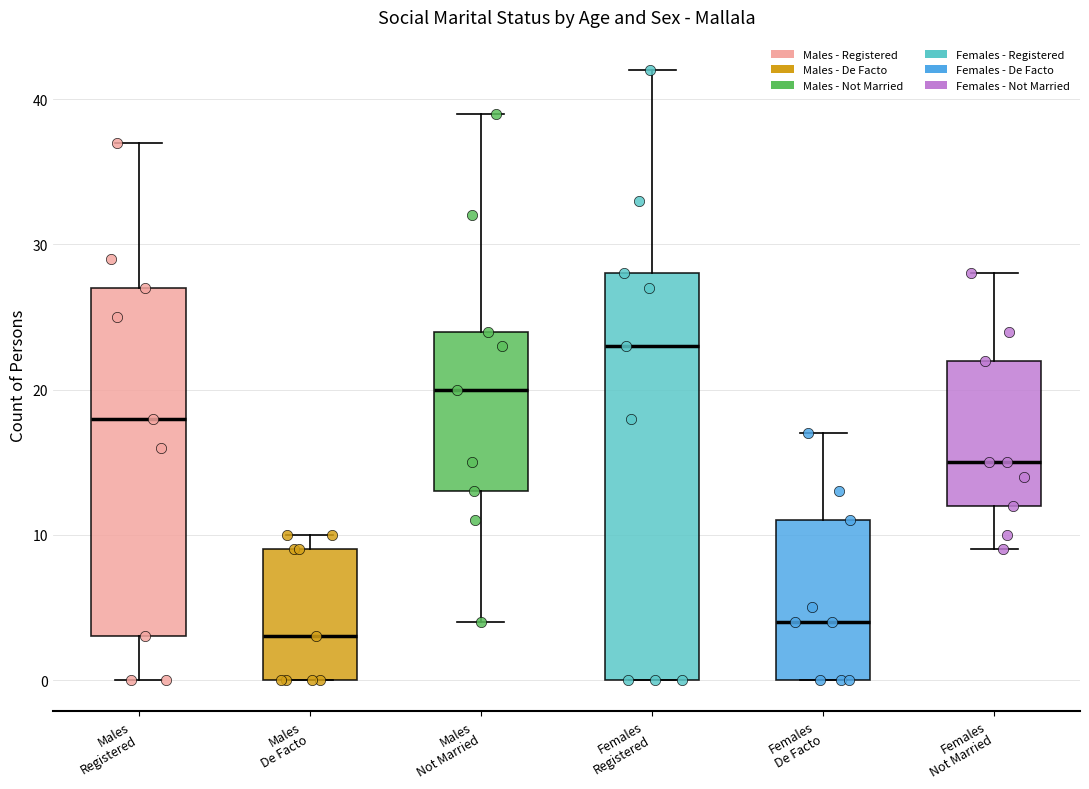

Which box has the highest median line?

Females Registered